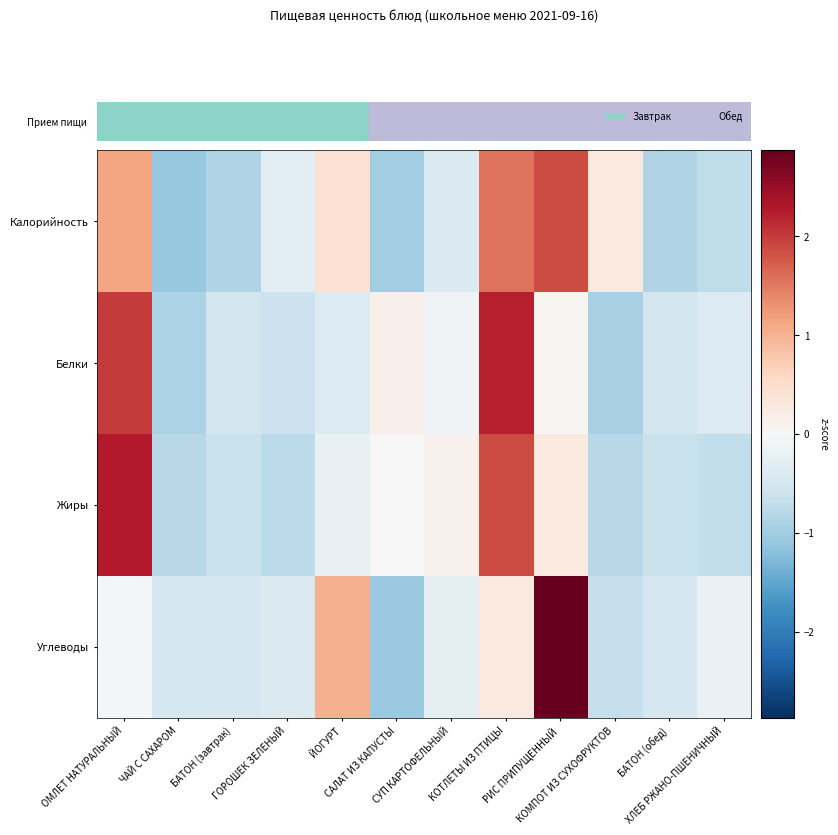

Between ХЛЕБ РЖАНО-ПШЕНИЧНЫЙ and БАТОН (завтрак), which is larger?

ХЛЕБ РЖАНО-ПШЕНИЧНЫЙ